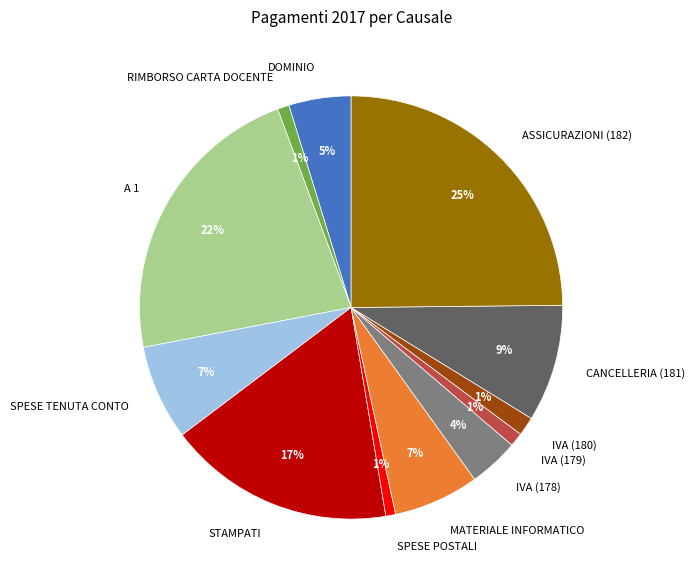

To the nearest percent, what is the combined percentage of SPESE POSTALI and STAMPATI?

18%